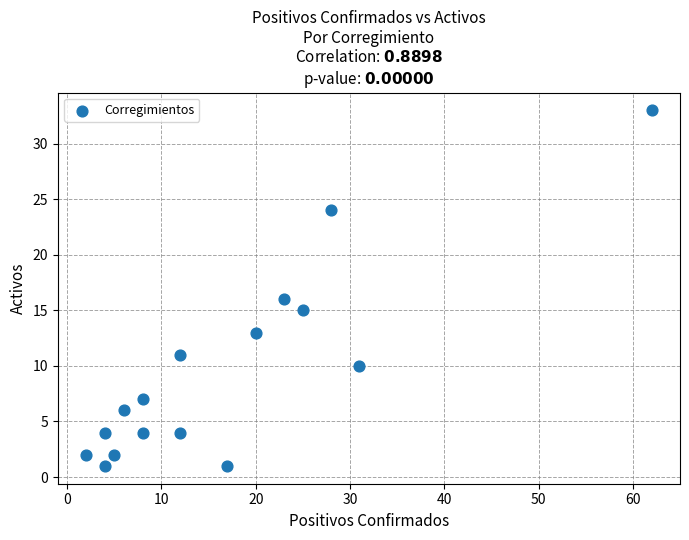

What Y value in the scatter plot is closest to 17?

16